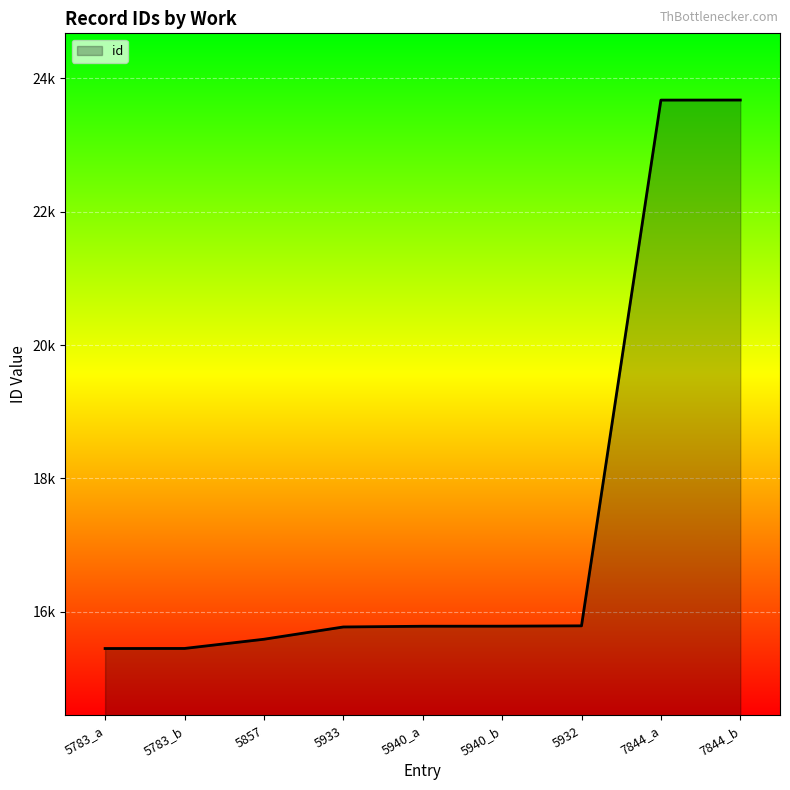

Reading right to left, list all the values displayed in this chart.

23673	23672	15790	15785	15784	15773	15589	15451	15450